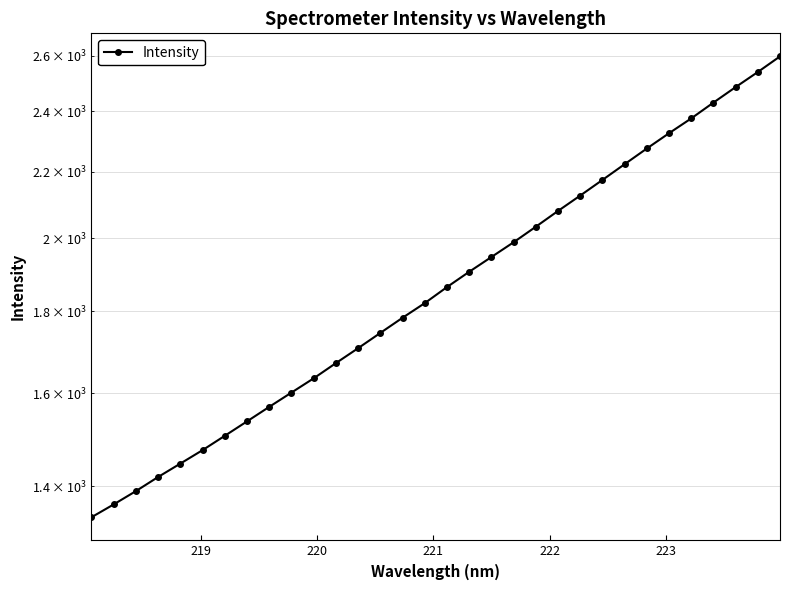

What is the difference between the second highest and second lowest values?

1175.2